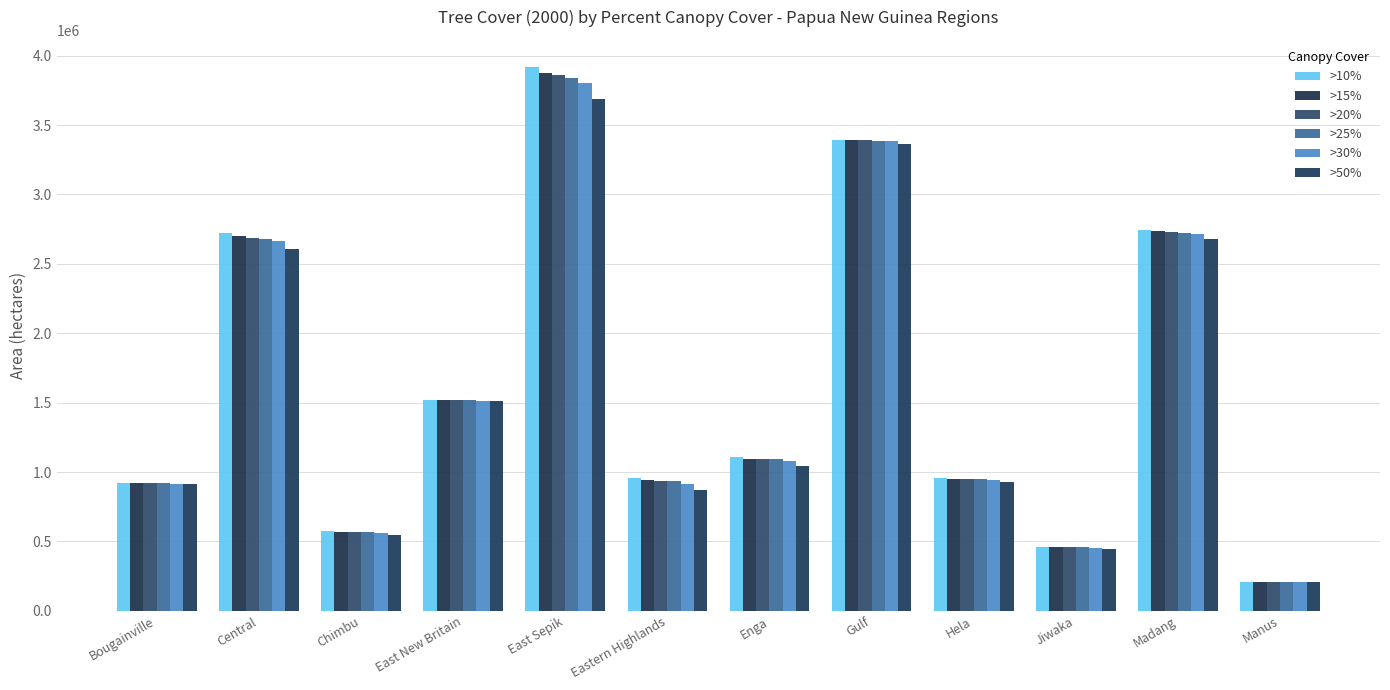

Which category has the lowest value in the >15% series?

Manus